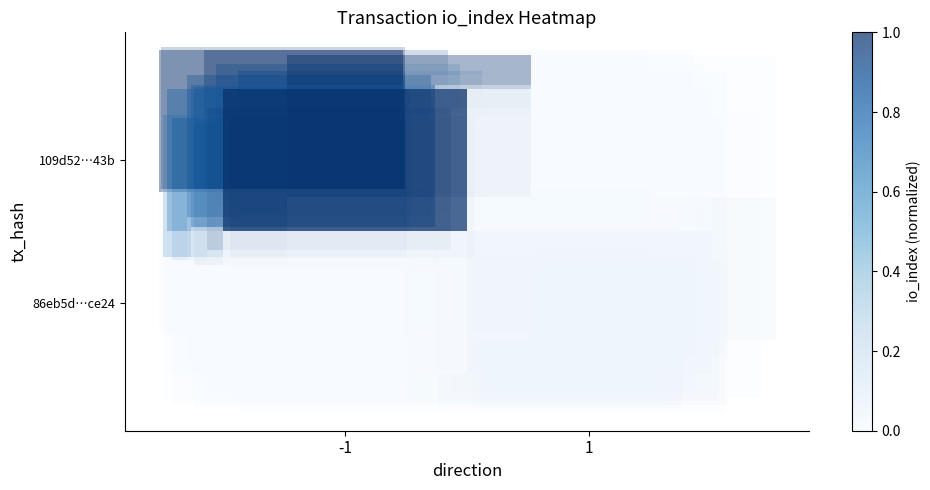

True or false: 109d52…43b has a value of 1.3 at -1.

False